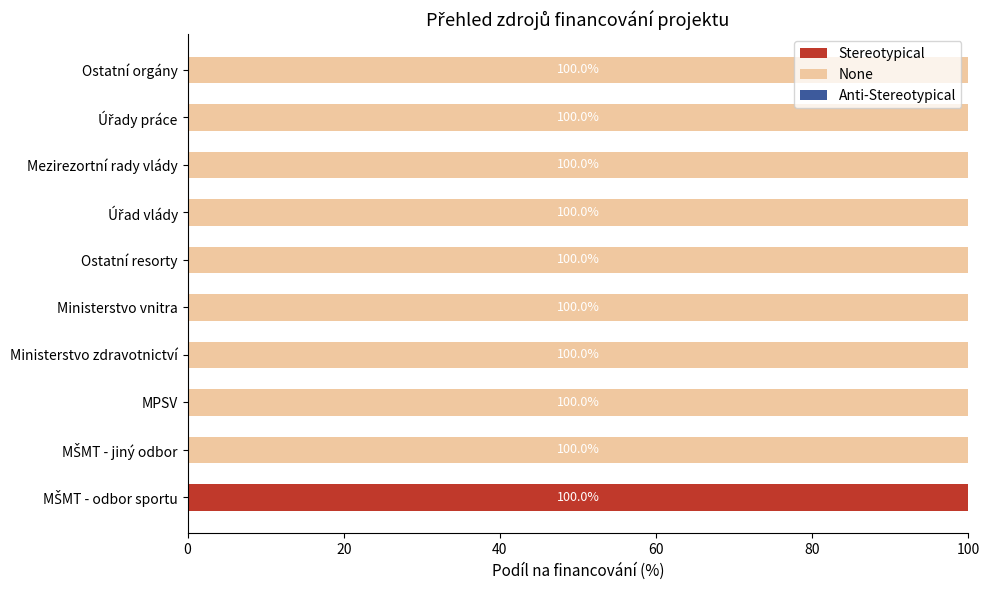

Is it true that Stereotypical equals -59 at Ministerstvo vnitra?

False